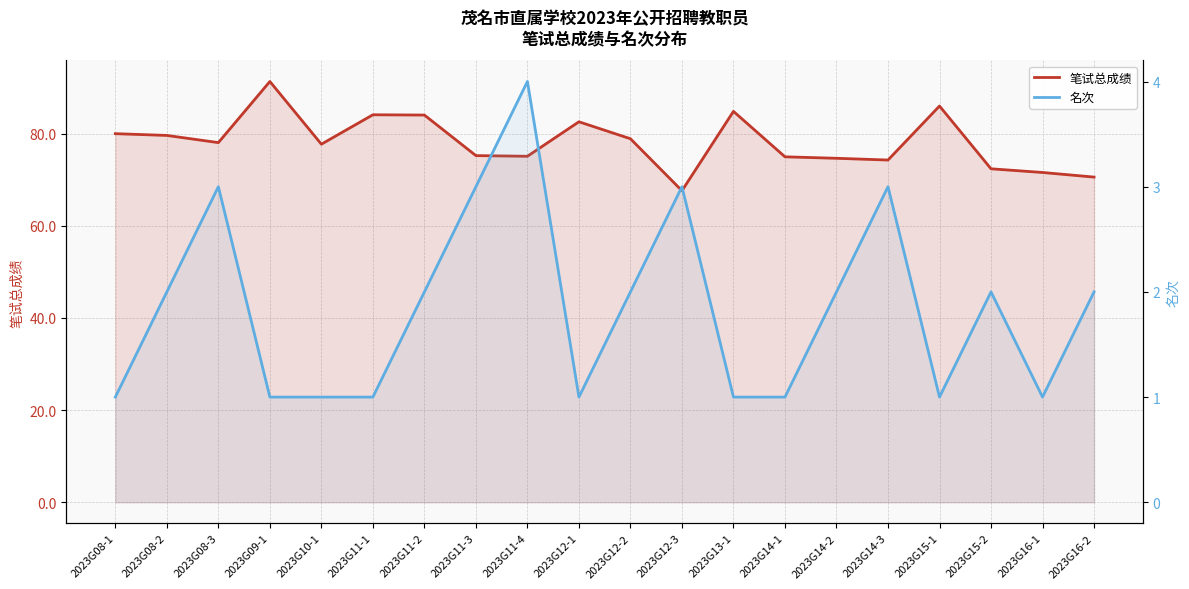

Reading left to right, transcribe all the data shown in this chart.

笔试总成绩: 2023G08-1=80.0	2023G08-2=79.6	2023G08-3=78.0	2023G09-1=91.3	2023G10-1=77.7	2023G11-1=84.1	2023G11-2=84.0	2023G11-3=75.2	2023G11-4=75.1	2023G12-1=82.6	2023G12-2=78.9	2023G12-3=67.6	2023G13-1=84.8	2023G14-1=75.0	2023G14-2=74.6	2023G14-3=74.3	2023G15-1=86.0	2023G15-2=72.4	2023G16-1=71.6	2023G16-2=70.6
名次: 2023G08-1=1.0	2023G08-2=2.0	2023G08-3=3.0	2023G09-1=1.0	2023G10-1=1.0	2023G11-1=1.0	2023G11-2=2.0	2023G11-3=3.0	2023G11-4=4.0	2023G12-1=1.0	2023G12-2=2.0	2023G12-3=3.0	2023G13-1=1.0	2023G14-1=1.0	2023G14-2=2.0	2023G14-3=3.0	2023G15-1=1.0	2023G15-2=2.0	2023G16-1=1.0	2023G16-2=2.0